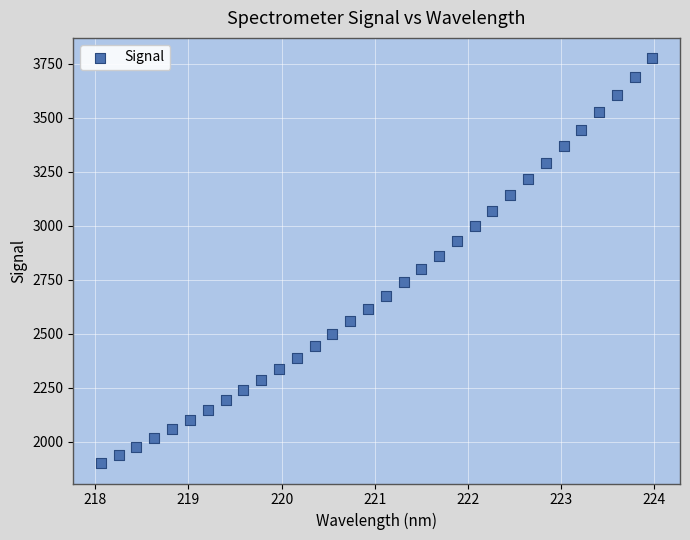

What is the range of X values (max minus min)?

5.9